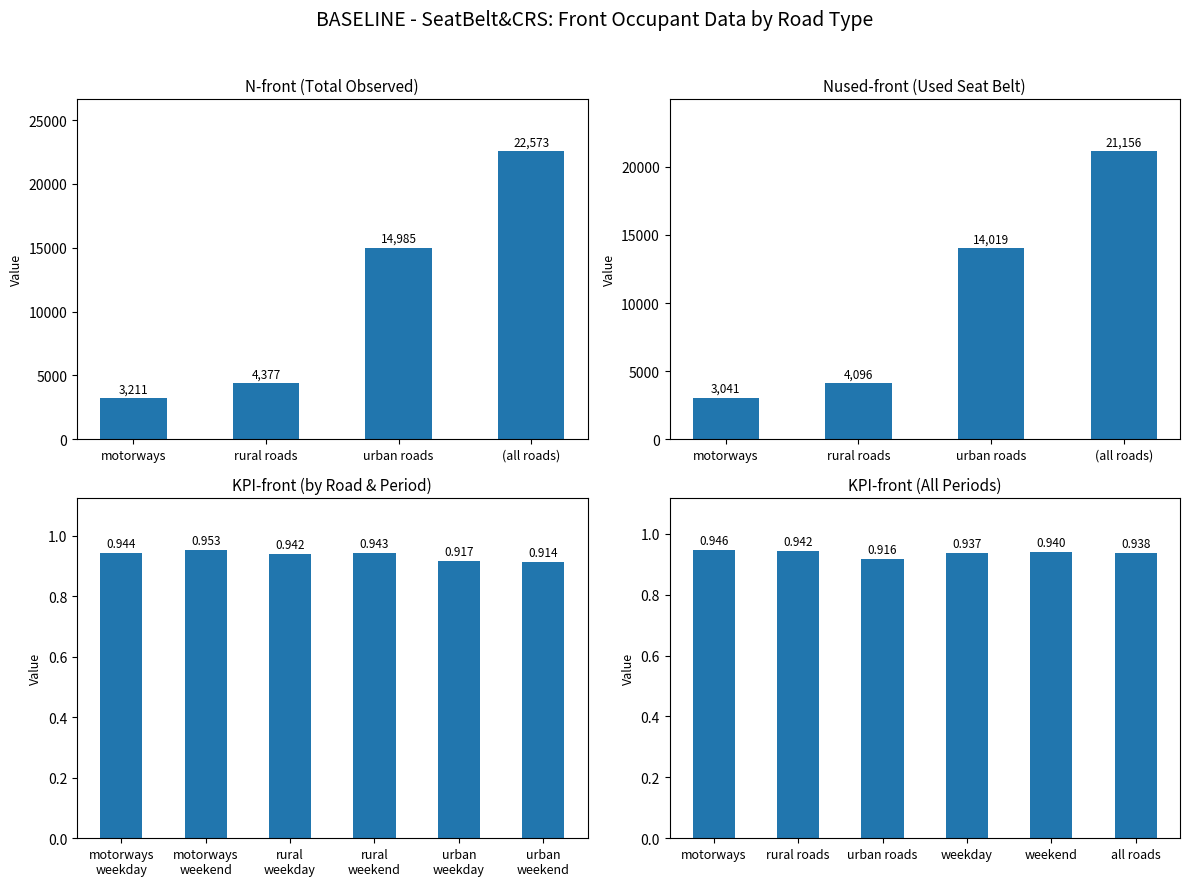

What is the average value of the Nused-front series?

10578